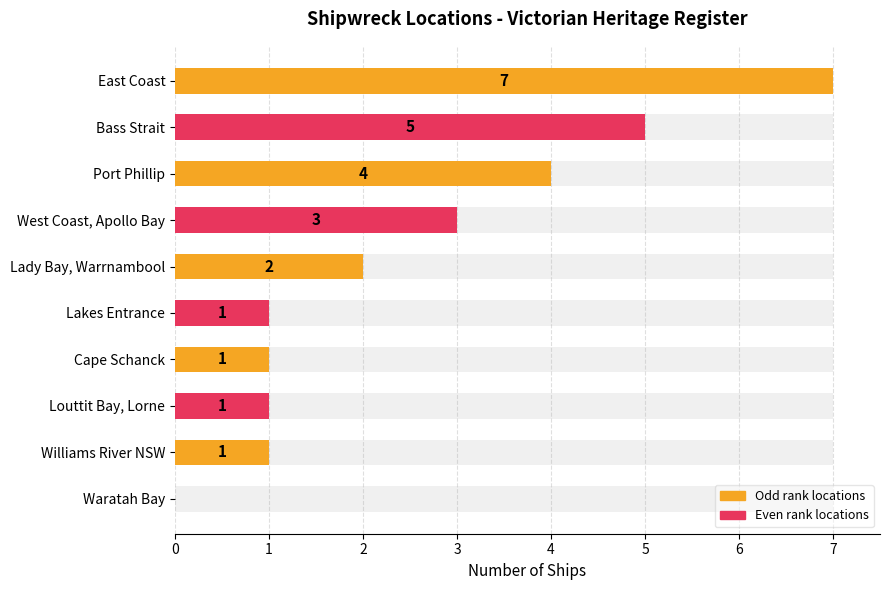

Reading left to right, what are all the values shown in this chart?

7	5	4	3	2	1	1	1	1	0